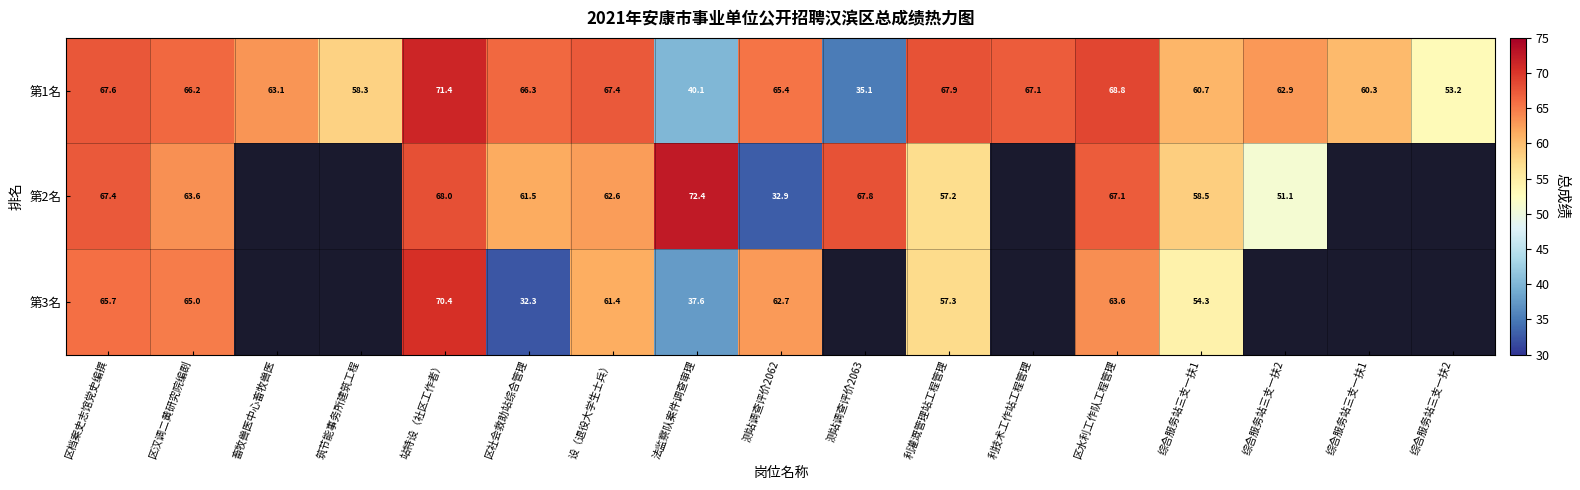

At which category is the sum across all series the highest?

站特设（社区工作者）